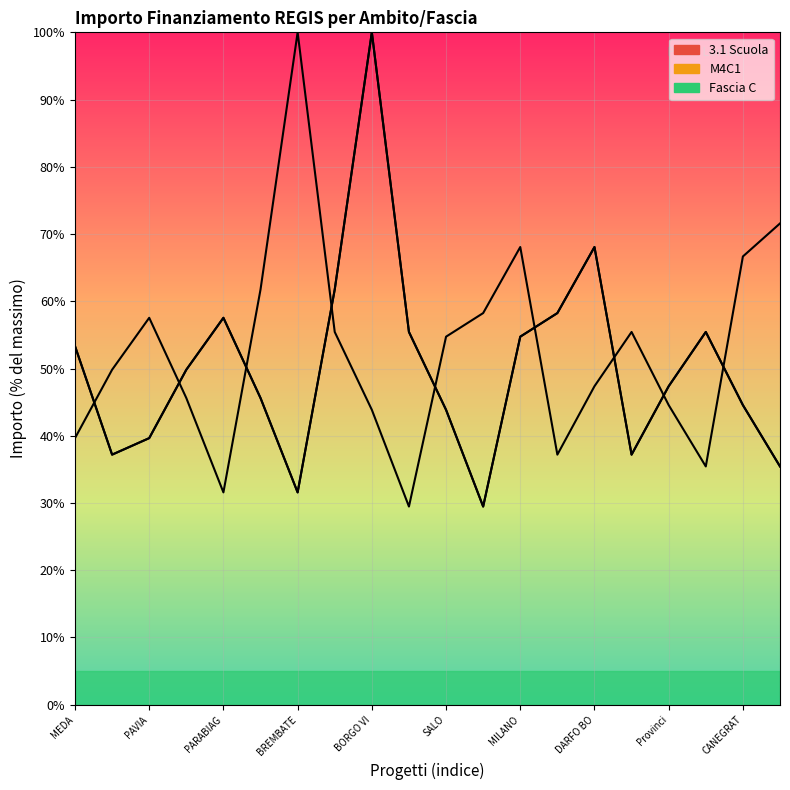

True or false: 3.1 Scuola has more than 0 points higher than both neighbors.

True